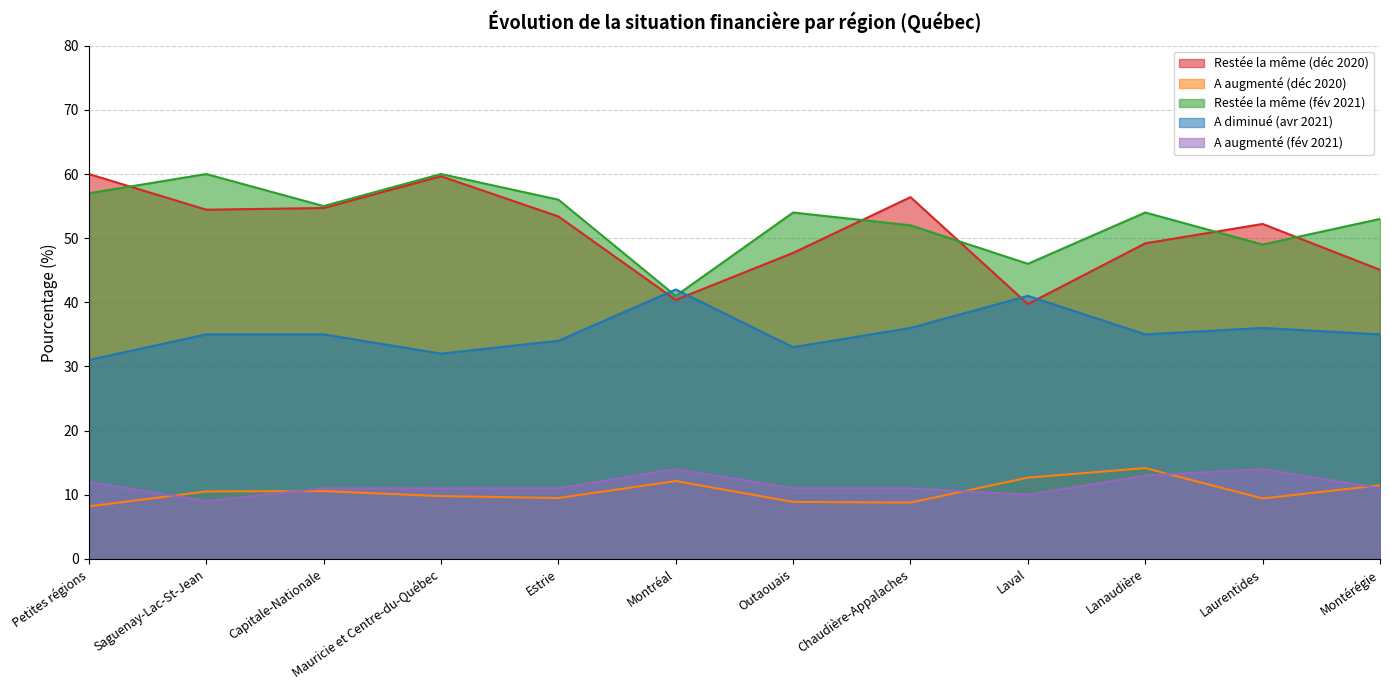

At how many categories does at least one series exceed 44?

11